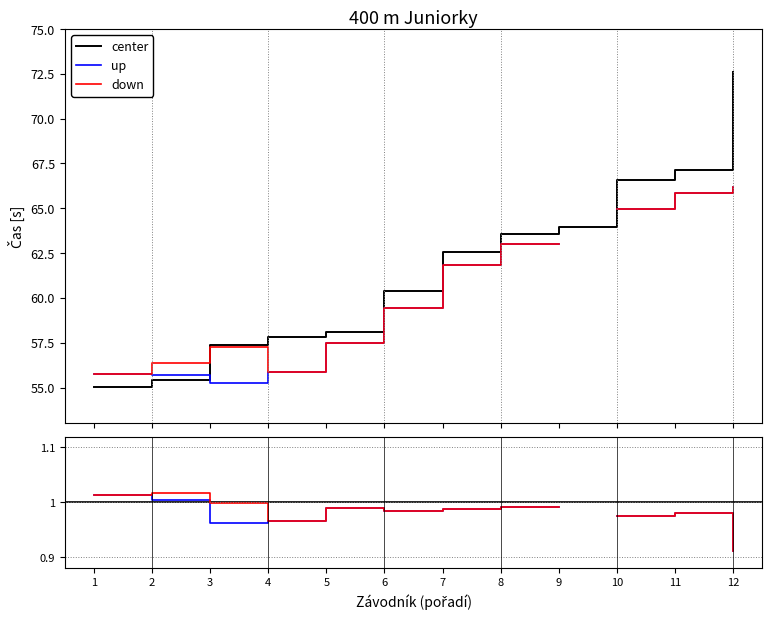

How many data points in Výkon are above 62?

6